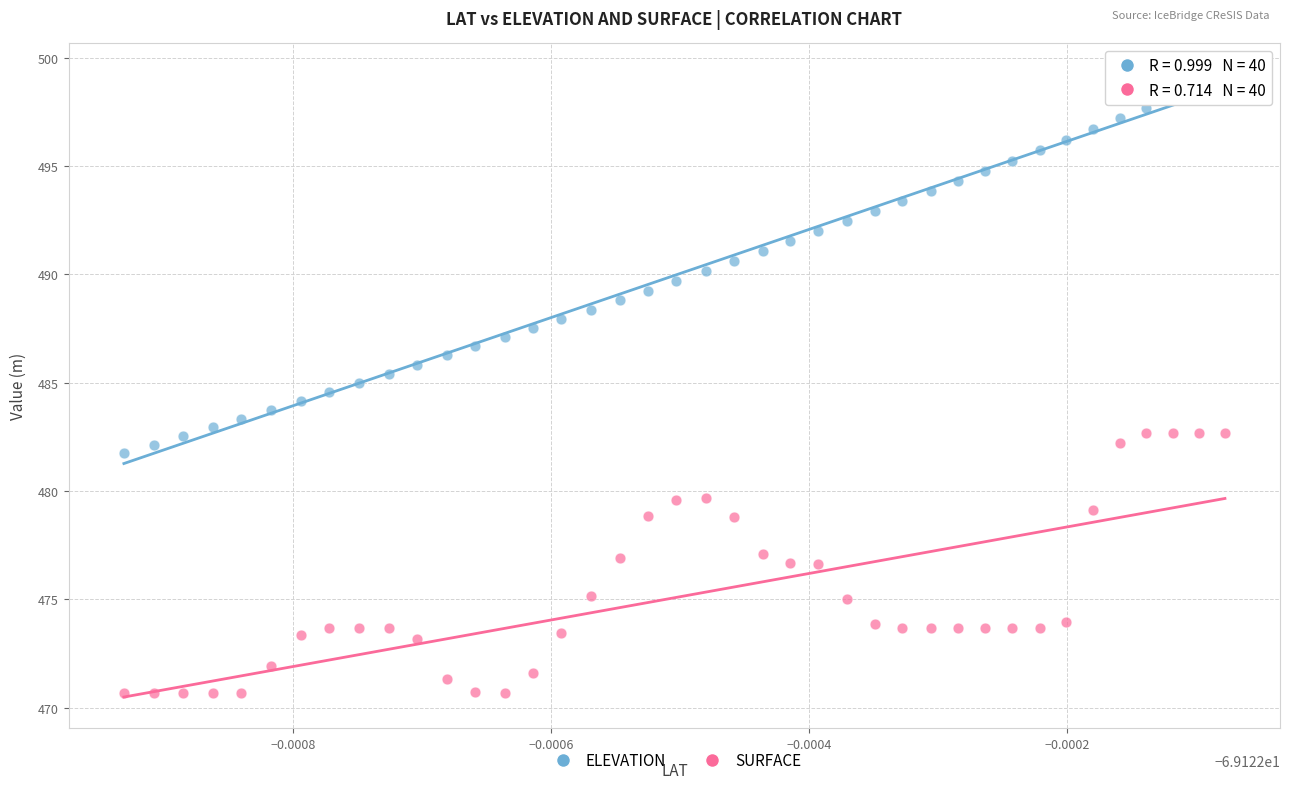

What are all the series names shown in the legend?

ELEVATION, SURFACE